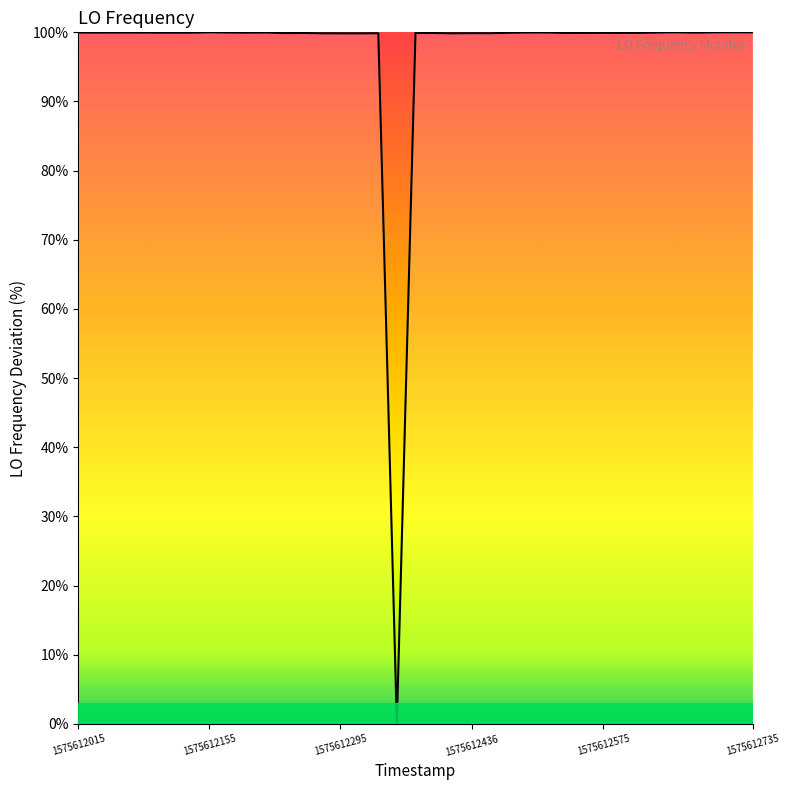

What is the greatest value displayed?

100.0